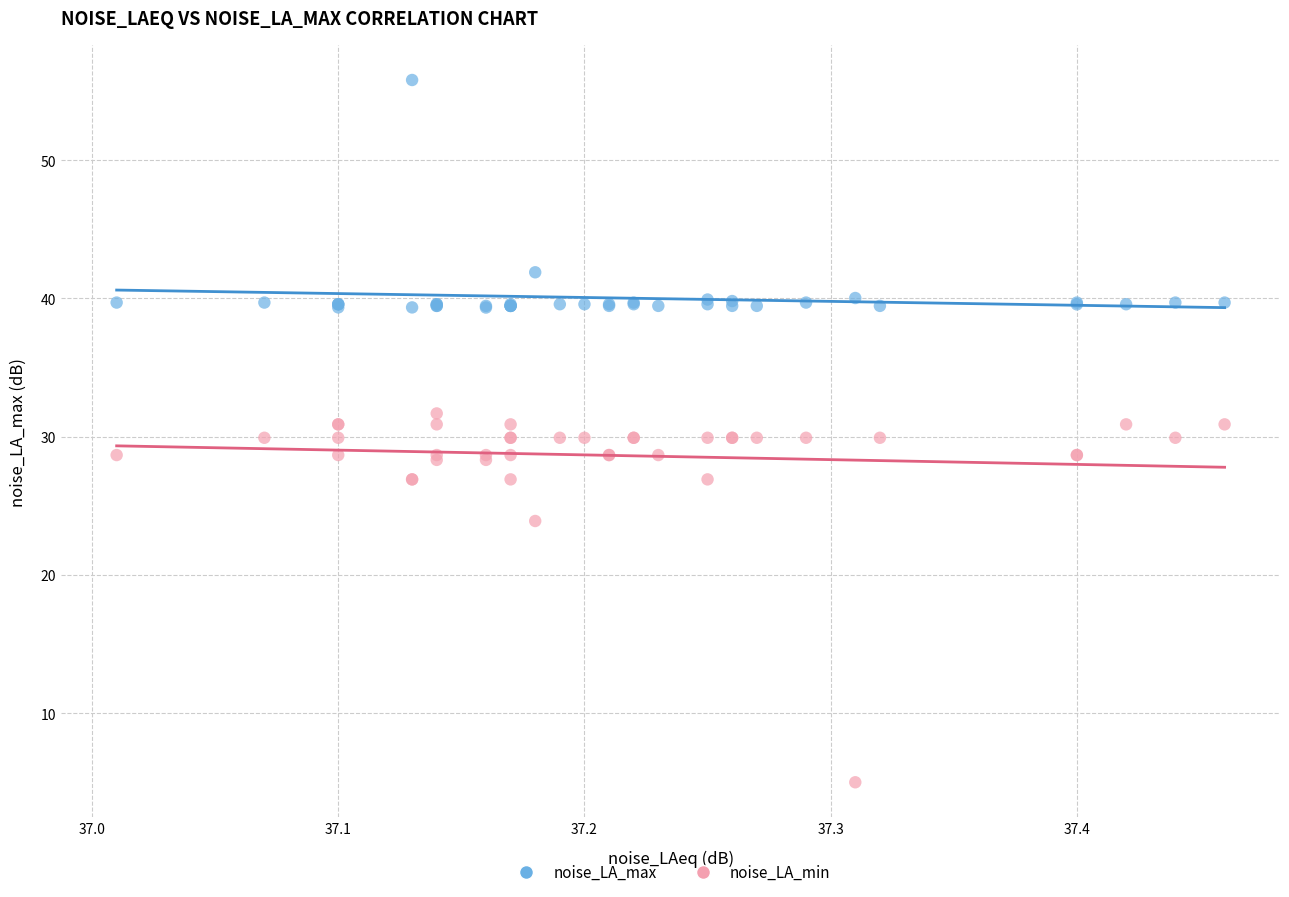

In the noise_LA_min series, what Y value is closest to 18?

23.9